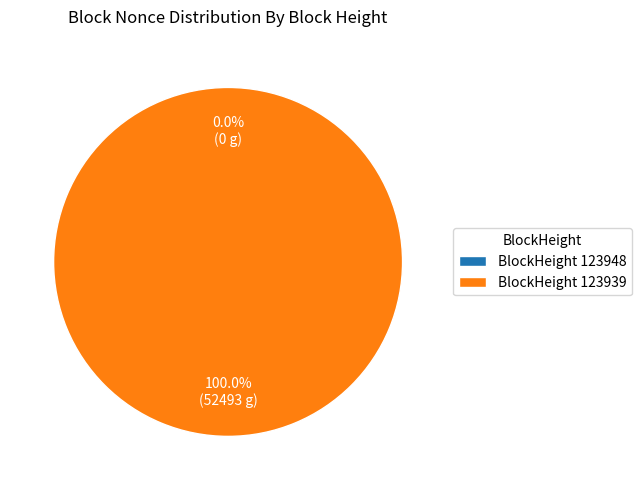

What percentage do 123948 and 123939 together represent?

100.0%